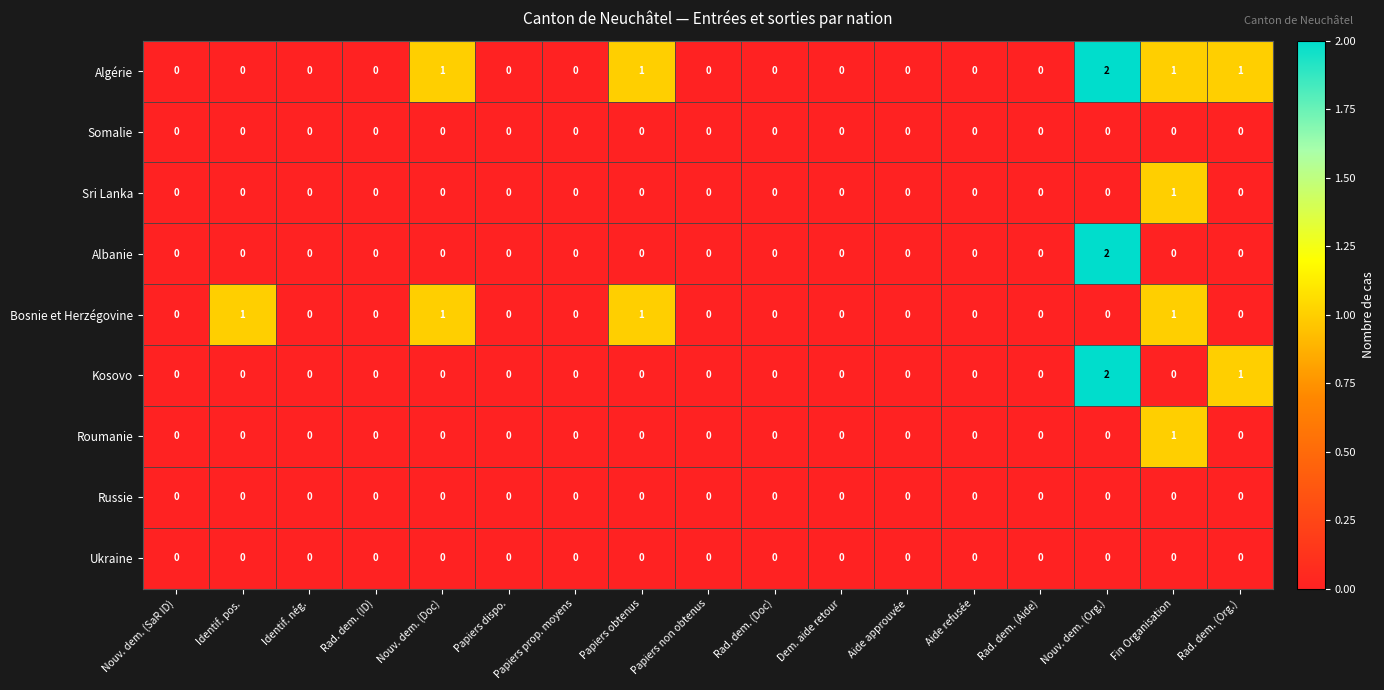

Which series changed the most between Nouv. dem. (SaR ID) and Identif. pos.?

Bosnie et Herzégovine